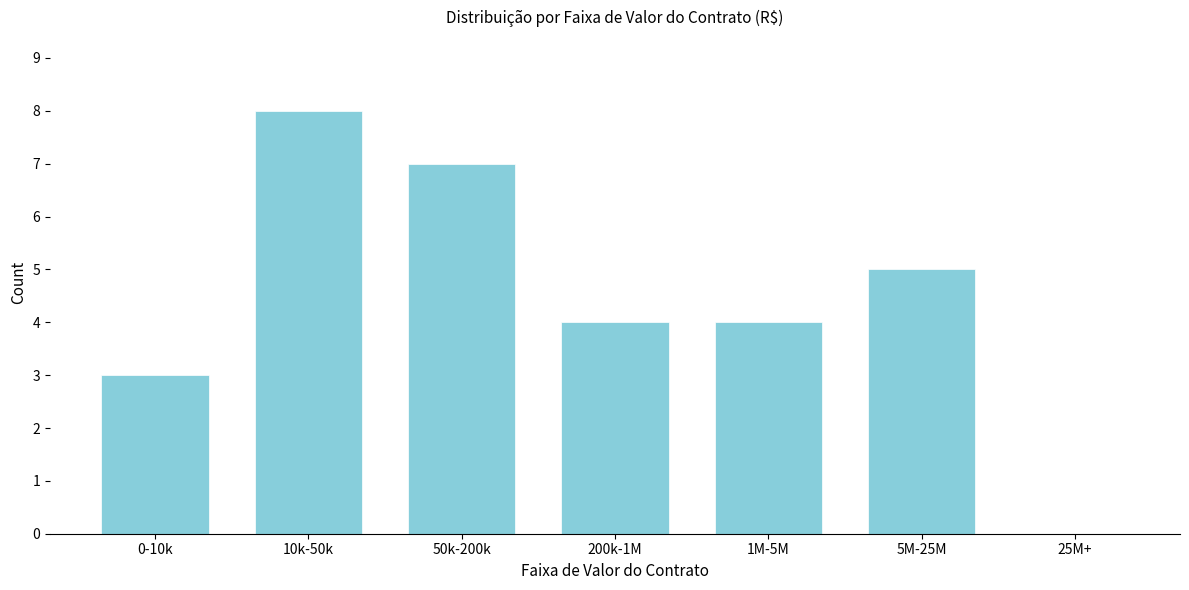

Reading left to right, extract all data points from this chart.

0-10k=3	10k-50k=8	50k-200k=7	200k-1M=4	1M-5M=4	5M-25M=5	25M+=0